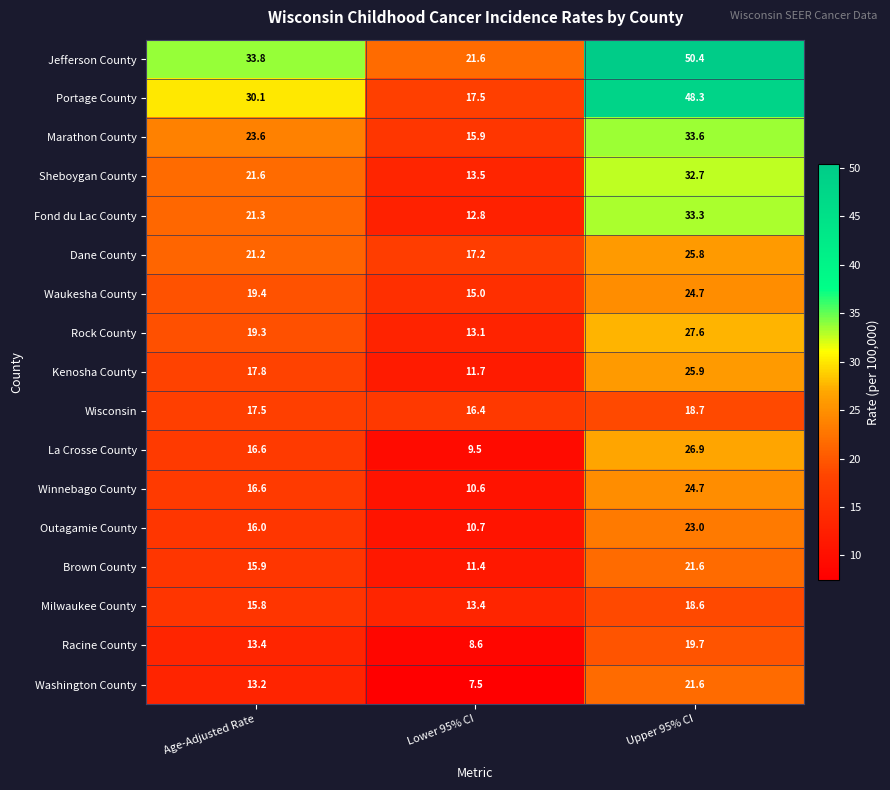

True or false: La Crosse County has a value of 14.7 at Lower 95% CI.

False